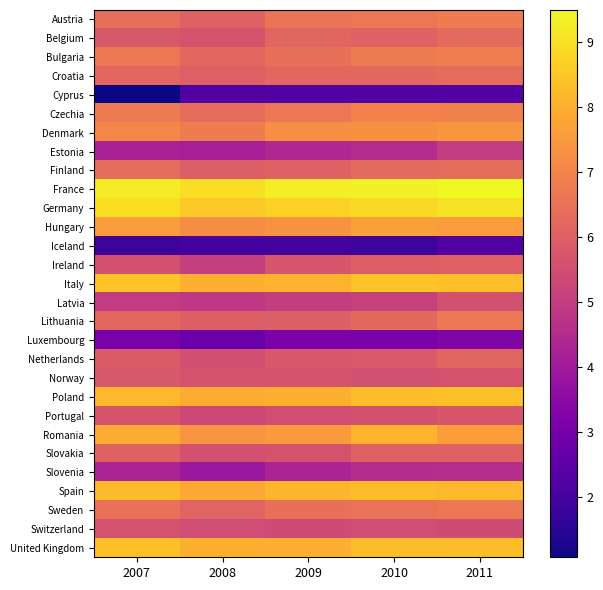

Reading left to right, extract all data points from this chart.

Austria: 2007=6.4	2008=6.1	2009=6.6	2010=6.7	2011=6.8
Belgium: 2007=5.8	2008=5.7	2009=6.2	2010=6.0	2011=6.3
Bulgaria: 2007=6.7	2008=6.2	2009=6.4	2010=6.7	2011=6.8
Croatia: 2007=6.2	2008=6.0	2009=6.2	2010=6.3	2011=6.3
Cyprus: 2007=1.1	2008=2.3	2009=2.3	2010=2.3	2011=2.3
Czechia: 2007=6.7	2008=6.4	2009=6.6	2010=6.9	2011=6.9
Denmark: 2007=7.1	2008=6.8	2009=7.3	2010=7.3	2011=7.4
Estonia: 2007=4.2	2008=4.1	2009=4.4	2010=4.5	2011=5.0
Finland: 2007=6.3	2008=5.9	2009=6.1	2010=6.3	2011=6.4
France: 2007=9.2	2008=9.0	2009=9.3	2010=9.3	2011=9.5
Germany: 2007=9.0	2008=8.5	2009=8.7	2010=8.9	2011=9.1
Hungary: 2007=7.6	2008=7.2	2009=7.3	2010=7.7	2011=7.6
Iceland: 2007=1.8	2008=2.0	2009=2.0	2010=1.8	2011=2.2
Ireland: 2007=5.6	2008=5.1	2009=5.7	2010=6.0	2011=6.0
Italy: 2007=8.4	2008=8.0	2009=8.1	2010=8.4	2011=8.3
Latvia: 2007=5.0	2008=4.9	2009=5.0	2010=5.1	2011=5.6
Lithuania: 2007=6.2	2008=6.0	2009=5.9	2010=6.3	2011=6.6
Luxembourg: 2007=3.1	2008=2.8	2009=3.1	2010=3.1	2011=3.3
Netherlands: 2007=5.9	2008=5.5	2009=5.8	2010=5.8	2011=6.2
Norway: 2007=5.7	2008=5.6	2009=5.7	2010=5.6	2011=5.6
Poland: 2007=8.2	2008=7.9	2009=8.0	2010=8.3	2011=8.4
Portugal: 2007=5.6	2008=5.3	2009=5.4	2010=5.6	2011=5.7
Romania: 2007=7.9	2008=7.4	2009=7.5	2010=8.1	2011=7.6
Slovakia: 2007=6.0	2008=5.6	2009=5.6	2010=6.0	2011=6.1
Slovenia: 2007=4.3	2008=3.9	2009=4.3	2010=4.5	2011=4.6
Spain: 2007=8.3	2008=7.9	2009=8.1	2010=8.3	2011=8.2
Sweden: 2007=6.5	2008=6.1	2009=6.5	2010=6.5	2011=6.7
Switzerland: 2007=5.6	2008=5.5	2009=5.4	2010=5.5	2011=5.4
United Kingdom: 2007=8.4	2008=8.0	2009=8.0	2010=8.3	2011=8.3